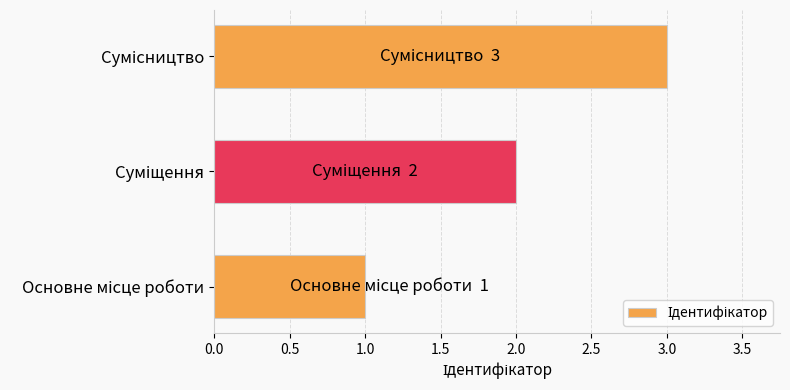

What is the sum of all values?

6